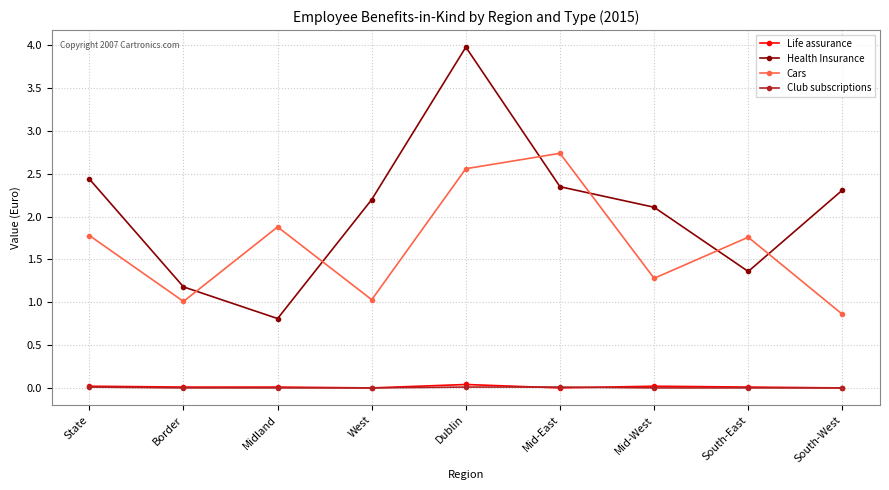

Is it true that Health Insurance equals 0.7 at South-East?

False